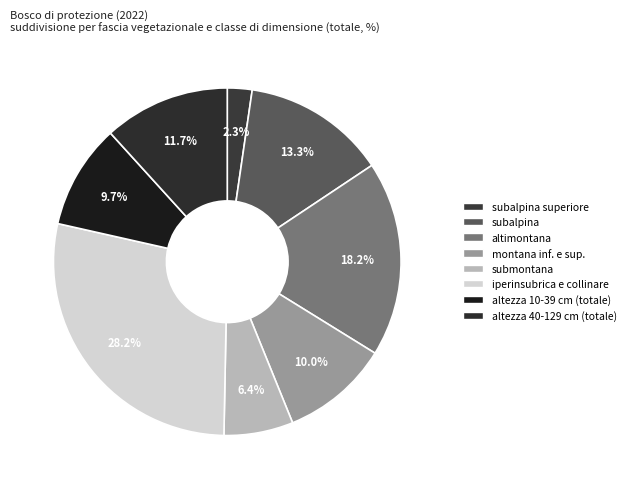

Count the number of slices in the pie.

8